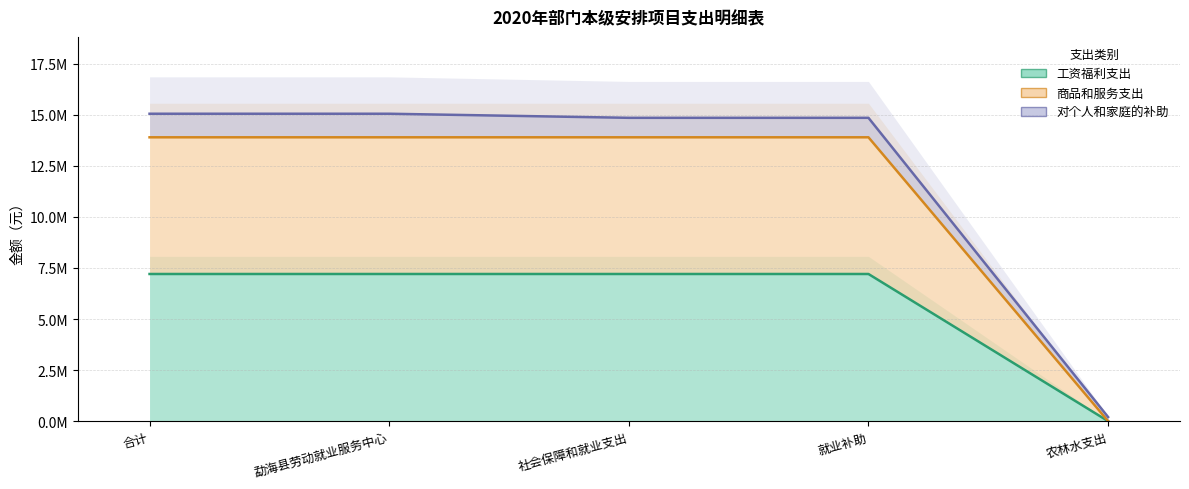

What is the sum of all 工资福利支出 values?

28823200